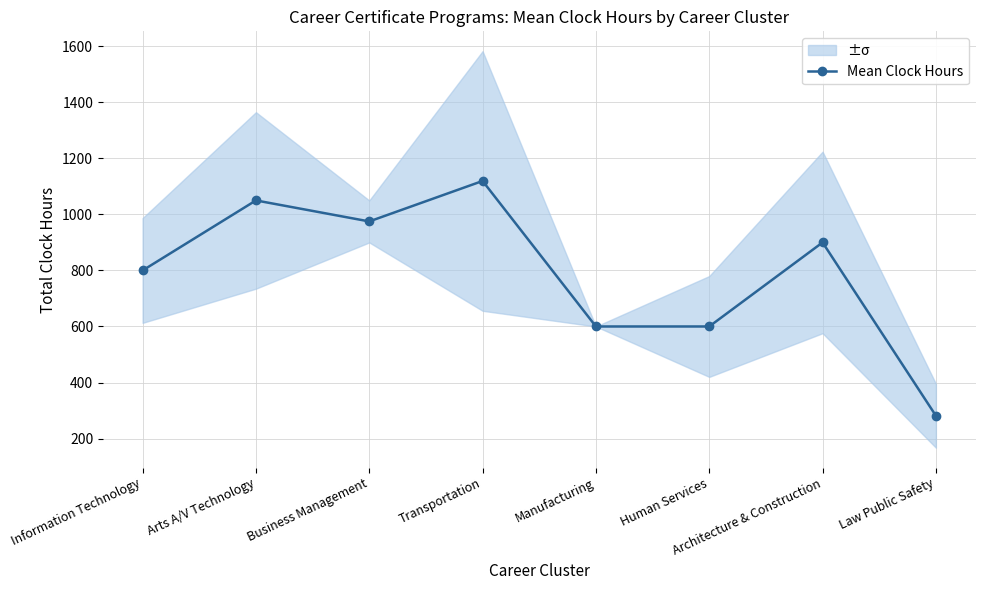

What is the minimum value shown in the chart?

281.3